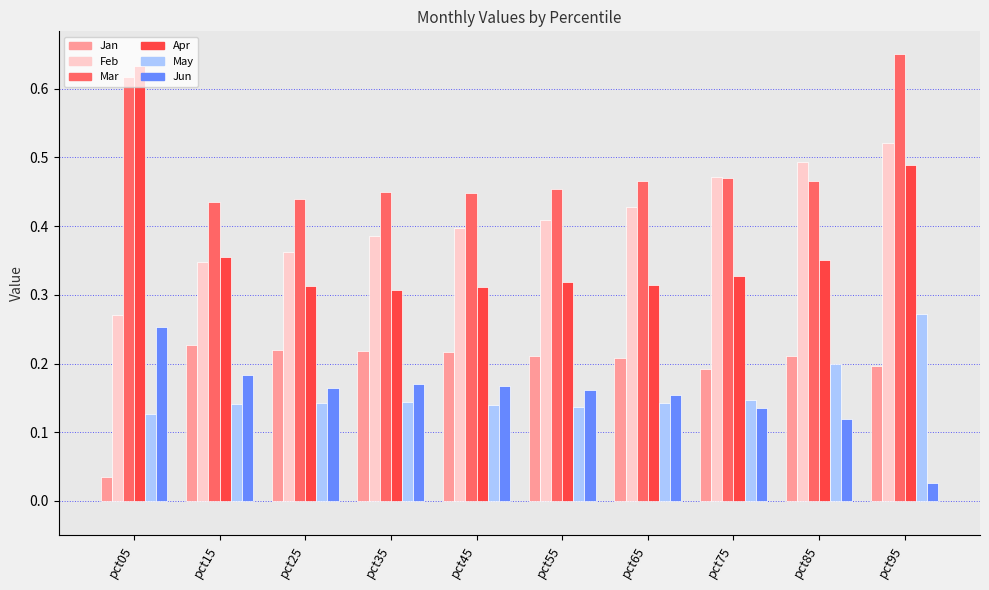

The value of Mar at pct65 is 0.8. True or false?

False